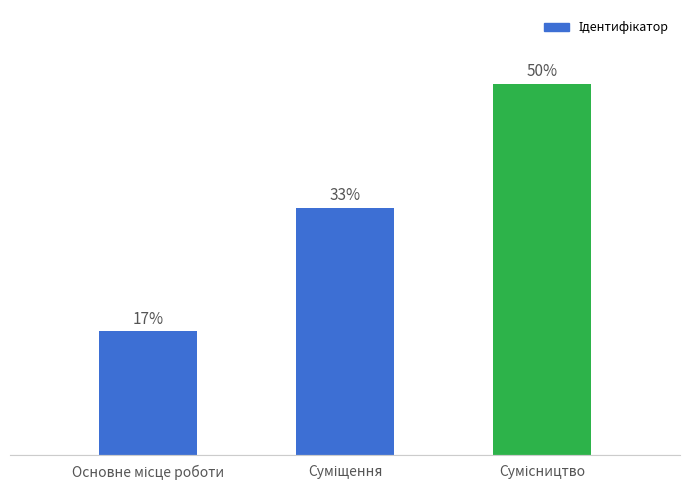

Which has a higher value, Основне місце роботи or Суміщення?

Суміщення